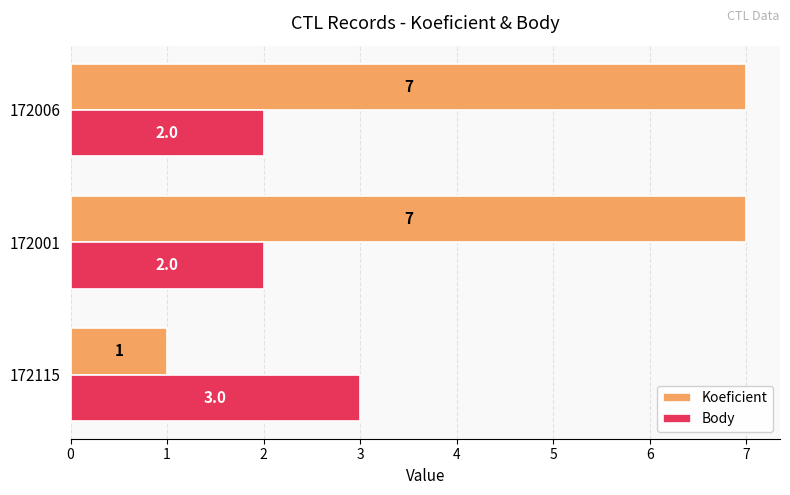

Rank the series by their average value, from lowest to highest.

Body, Koeficient